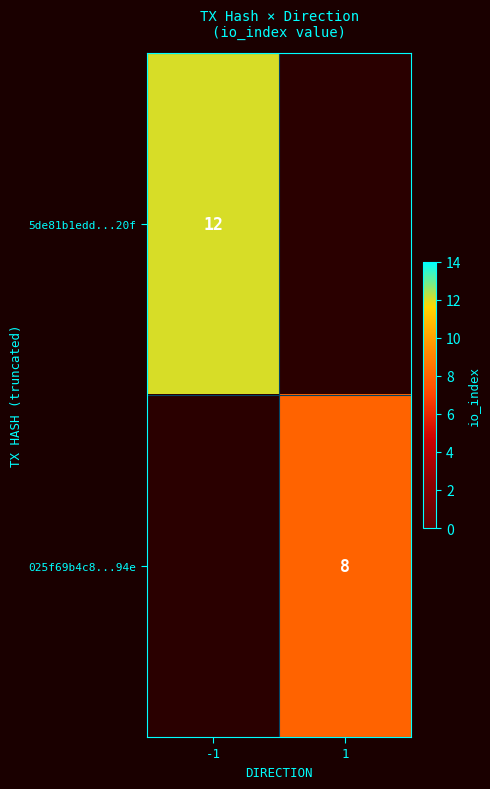

The value of 5de81b1edd...20f at -1 is 8. True or false?

False